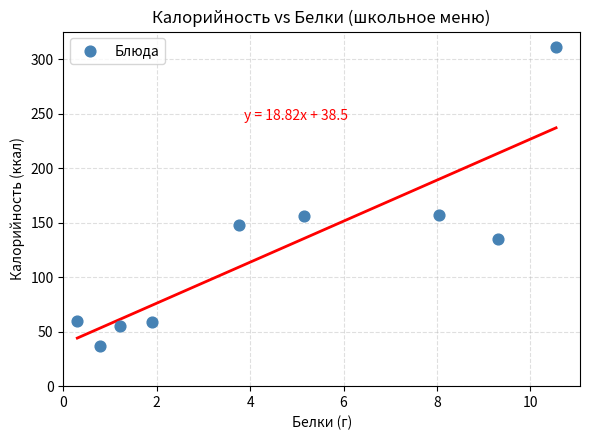

What is the average Y value?

124.2